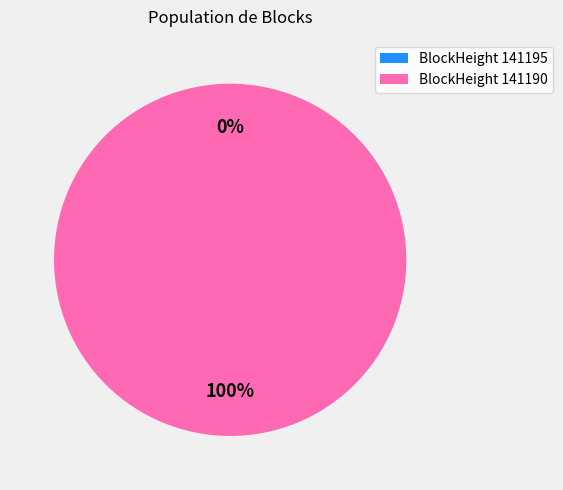

Count the number of slices in the pie.

2